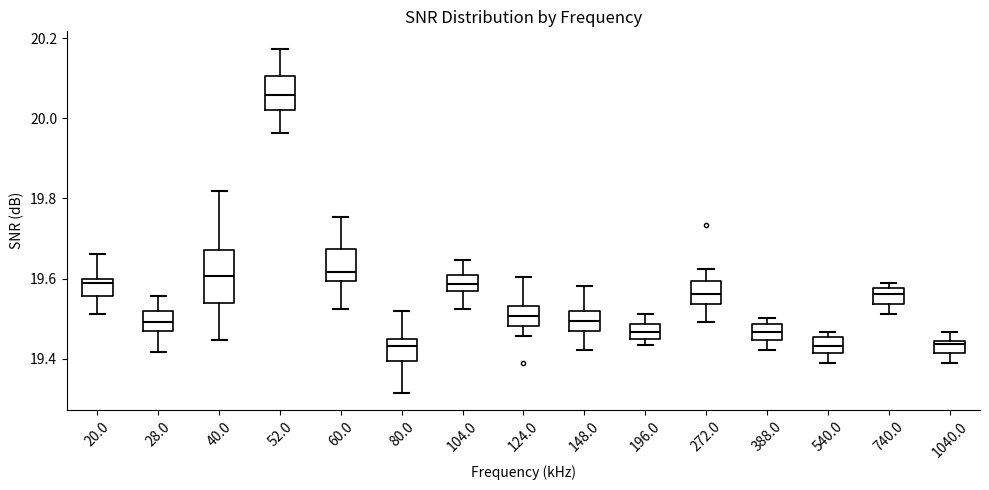

Where does the median line of the box at x = 196.0 sit on the y-axis? The values are not printed on the chart, so give them approximately, as read against the axis.

19.46